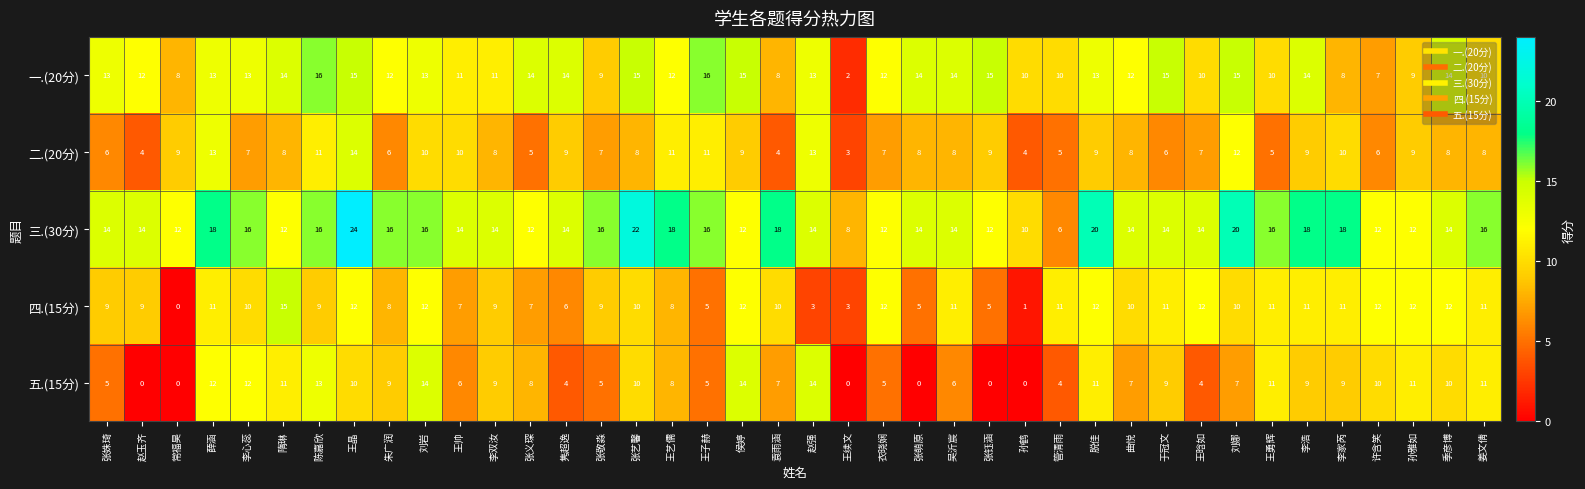

Is it true that 二.(20分) equals 5 at 张义琛?

True